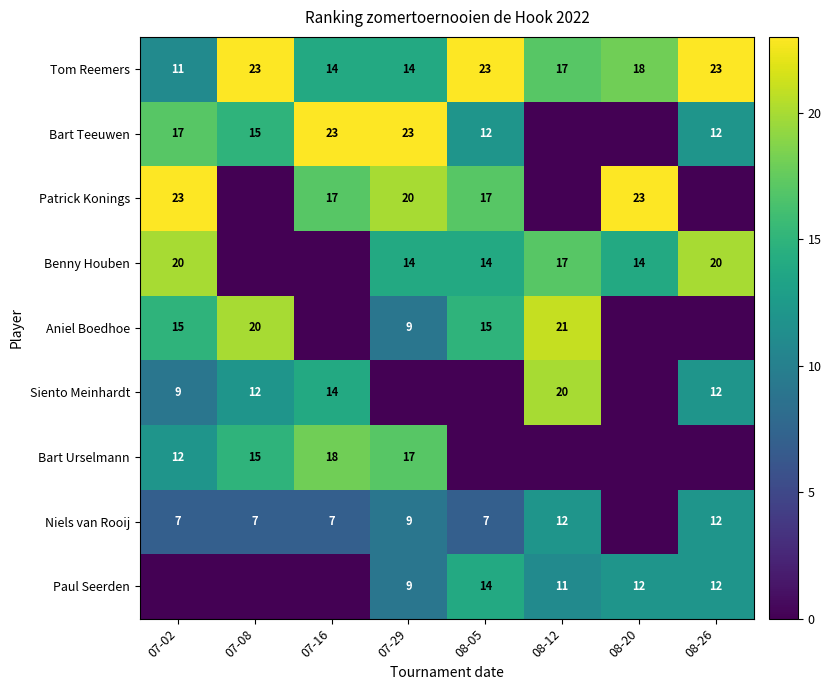

What is the greatest value displayed?

23